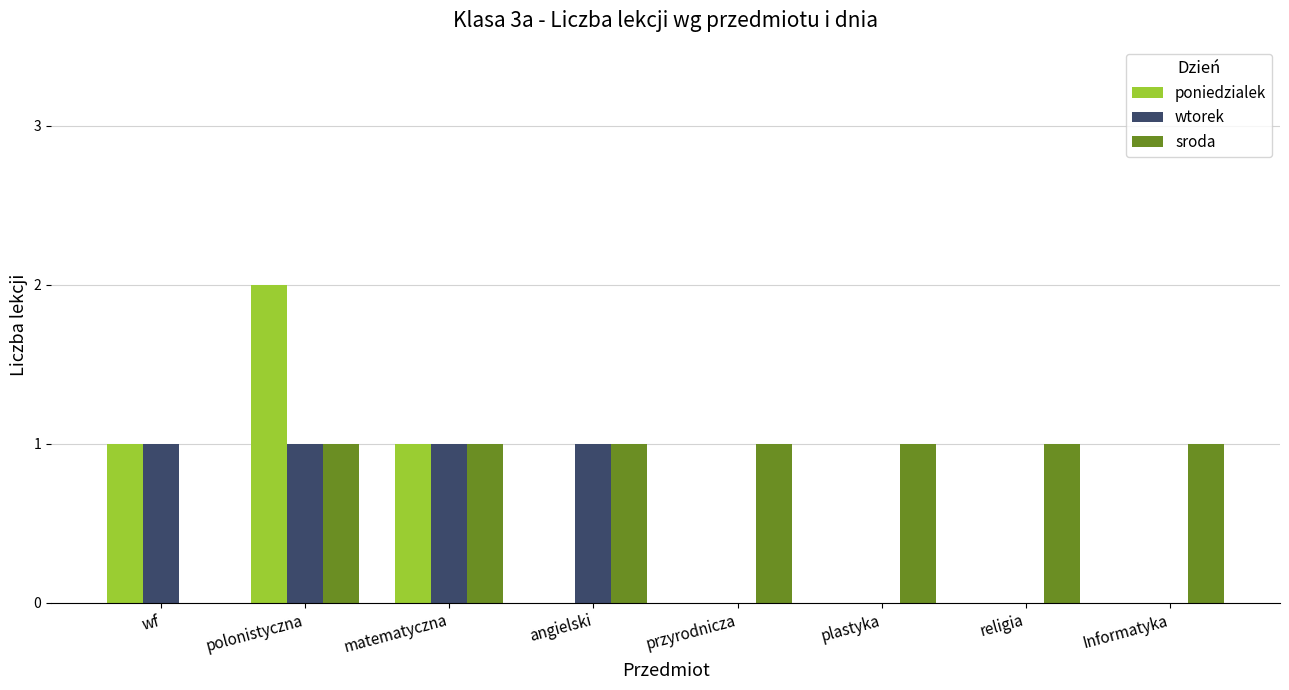

Which category has the highest value across all series?

polonistyczna